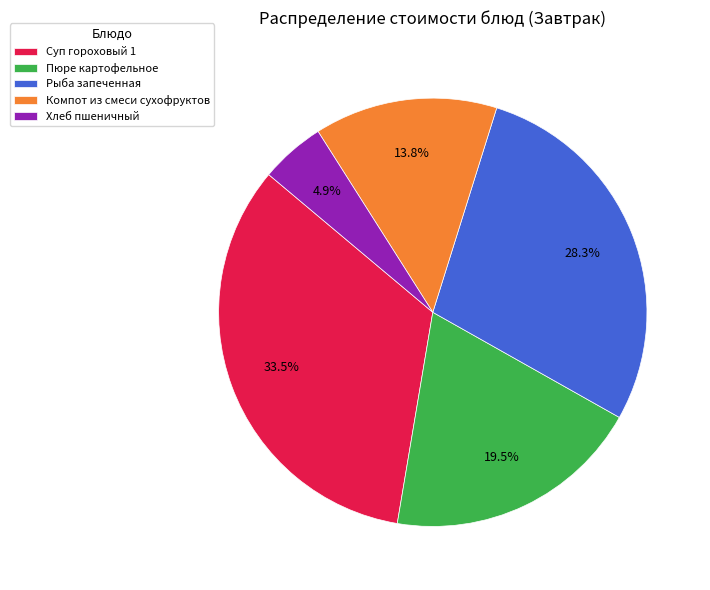

Which has a higher value, Суп гороховый 1 or Хлеб пшеничный?

Суп гороховый 1